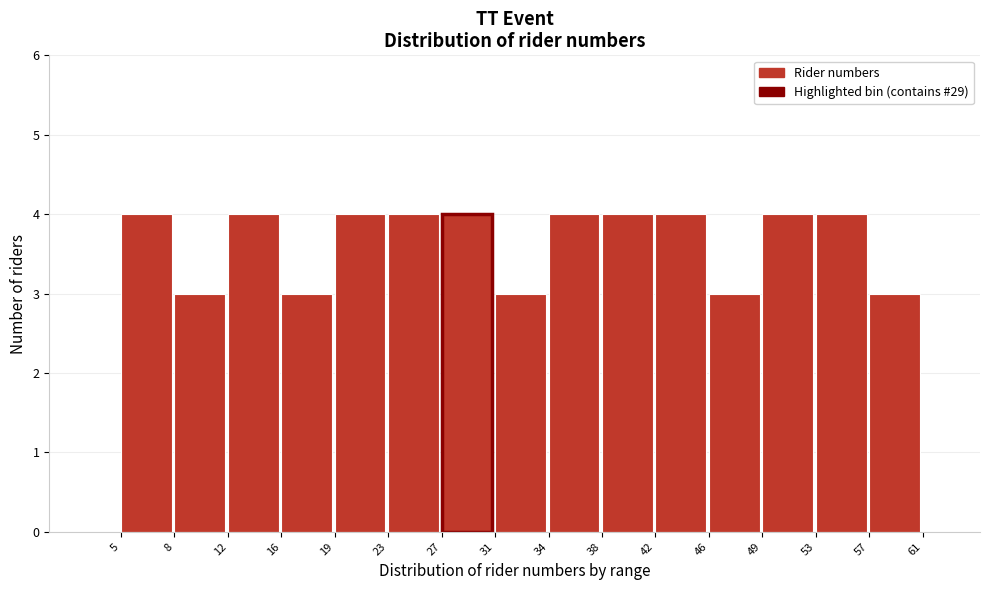

Reading left to right, list all the values displayed in this chart.

5=4	8=3	12=4	16=3	19=4	23=4	27=4	31=3	34=4	38=4	42=4	46=3	49=4	53=4	57=3